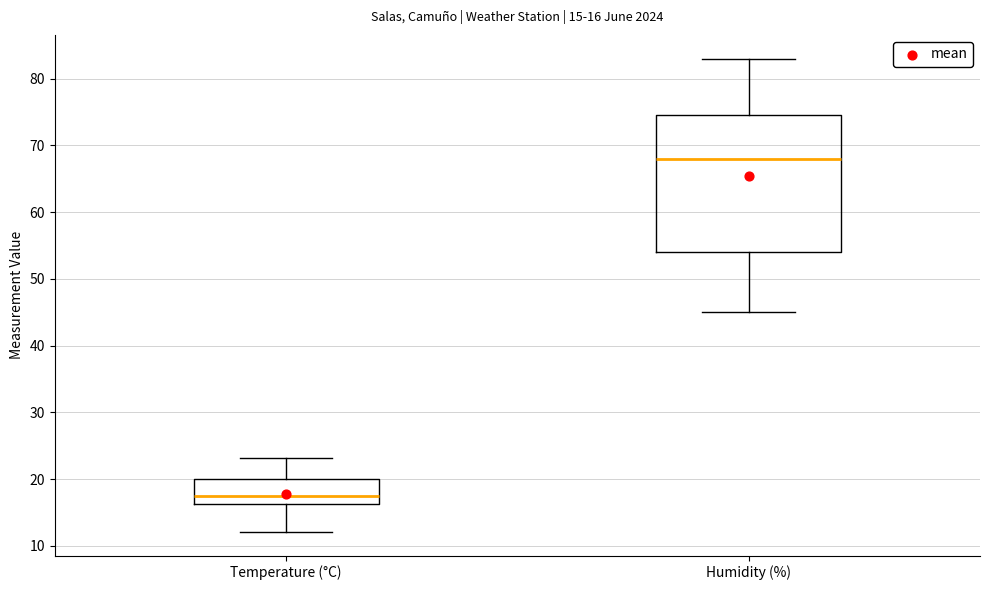

Which box has the highest median line?

Humidity (%)